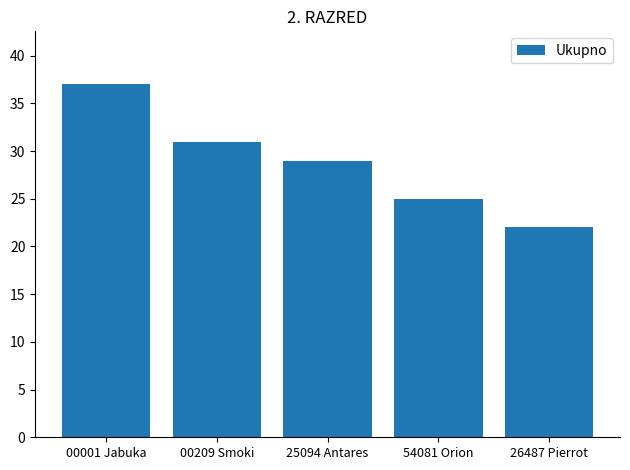

How many bars are there in total?

5